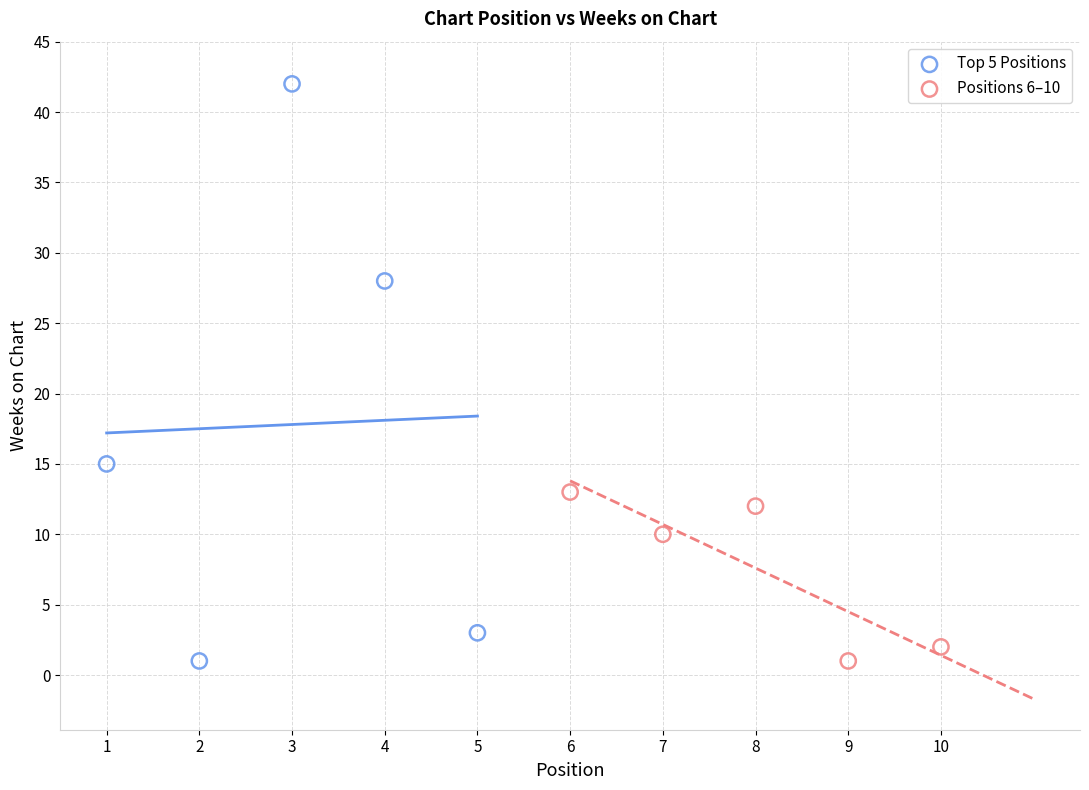

Which series has the widest spread of Y values?

Top 5 Positions